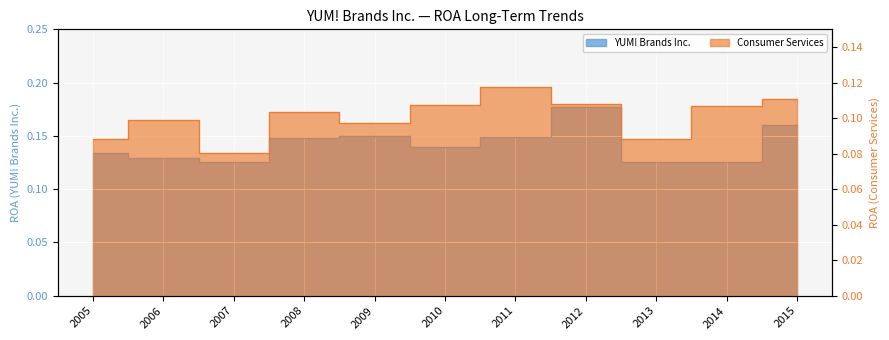

At which label does Consumer Services reach its peak?

2011